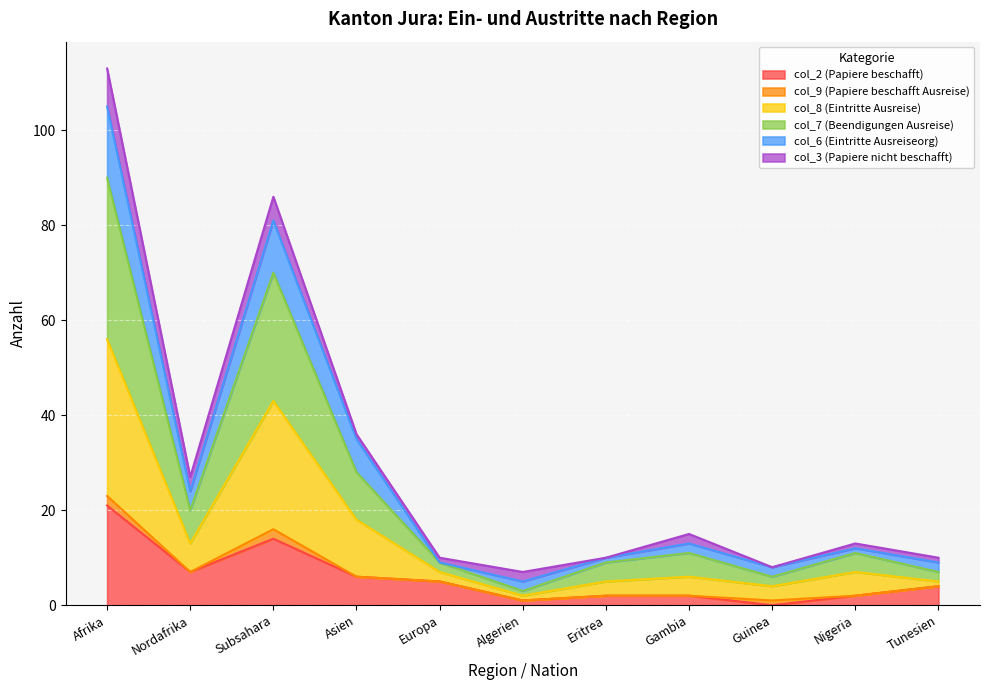

Which category has the lowest value across all series?

Guinea